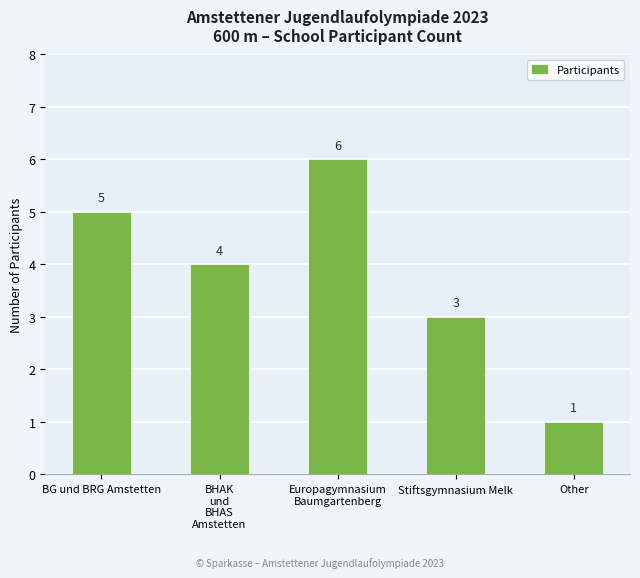

How many distinct data groups are displayed?

1